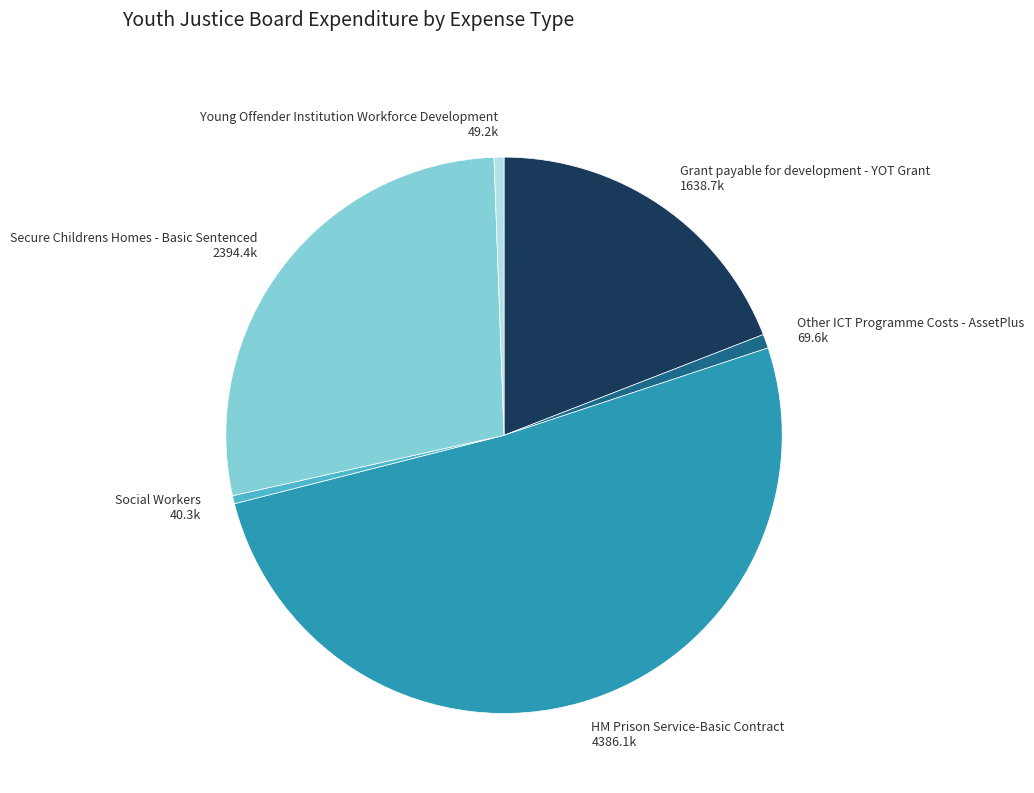

Is the sum of Grant payable for development - YOT Grant and Secure Childrens Homes - Basic Sentenced greater than half?

No